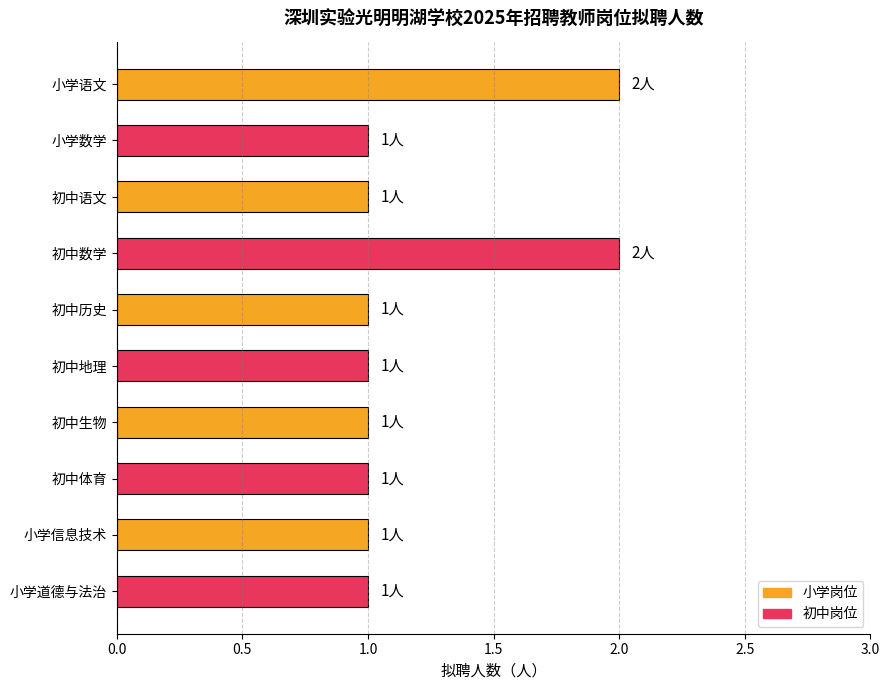

True or false: the data shows 0 at 小学道德与法治.

False